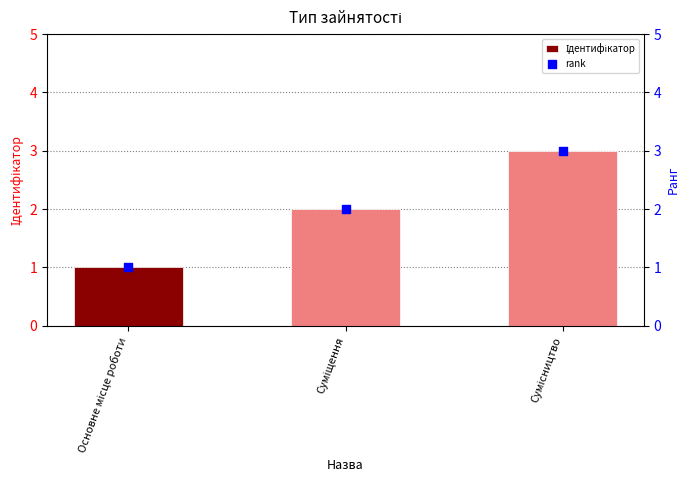

At which category is the sum across all series the highest?

Сумісництво